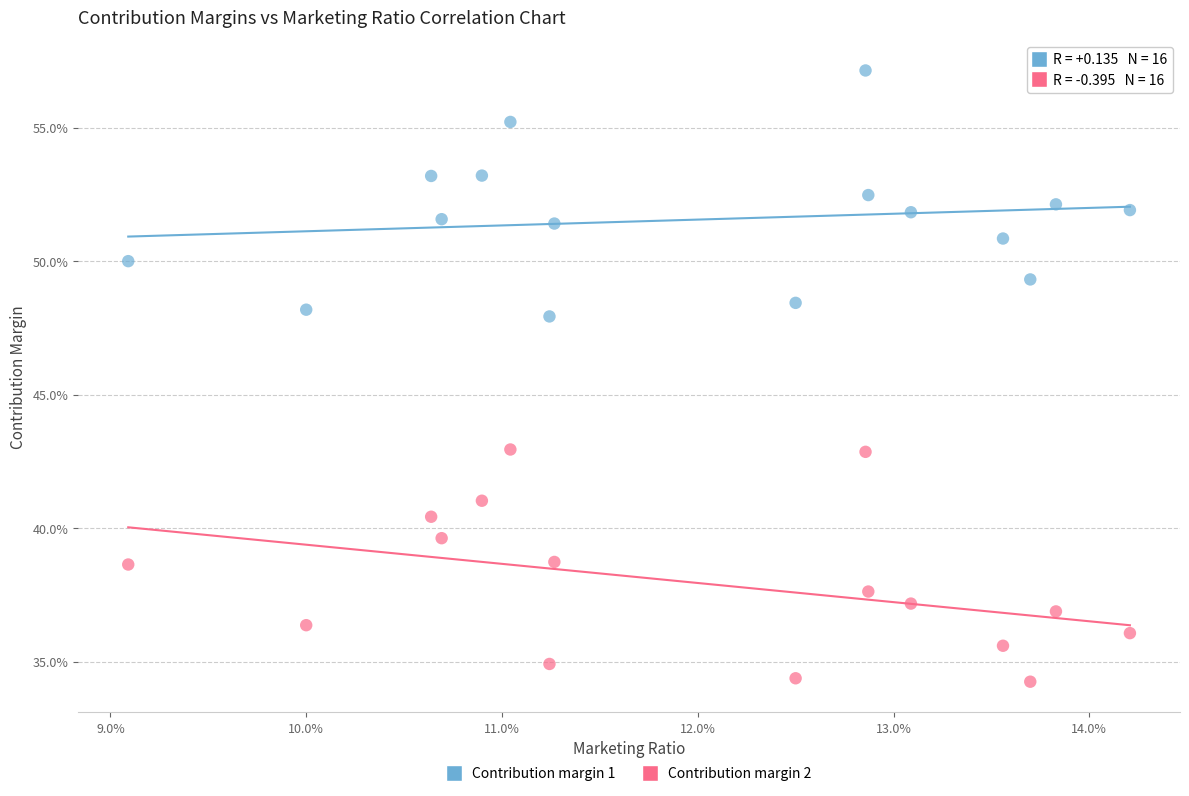

Which series reaches the maximum Y coordinate?

Contribution margin 1